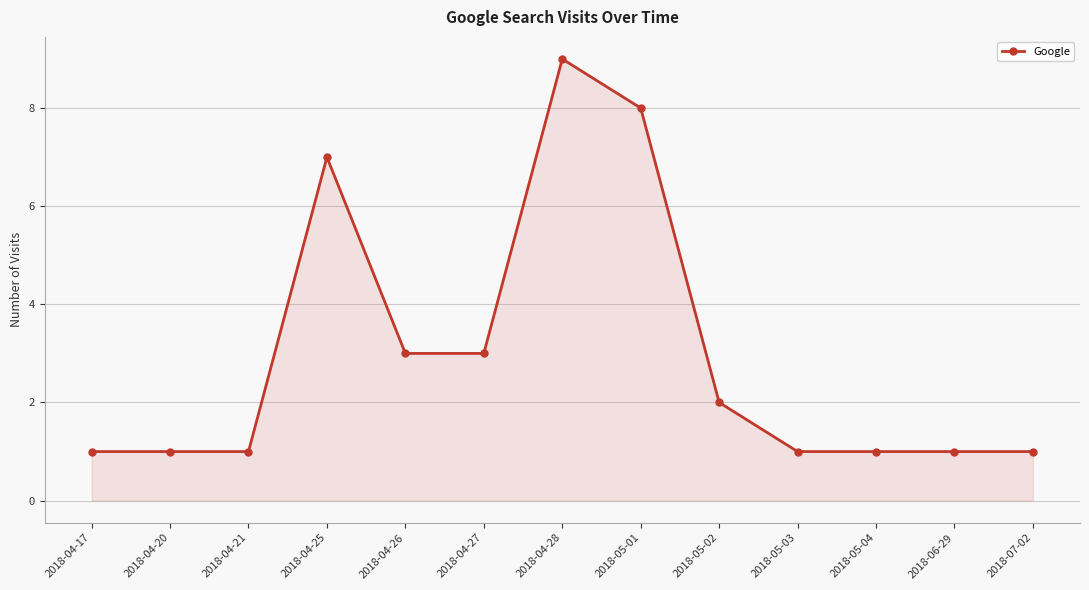

True or false: the data has more than 1 interior local peaks.

True